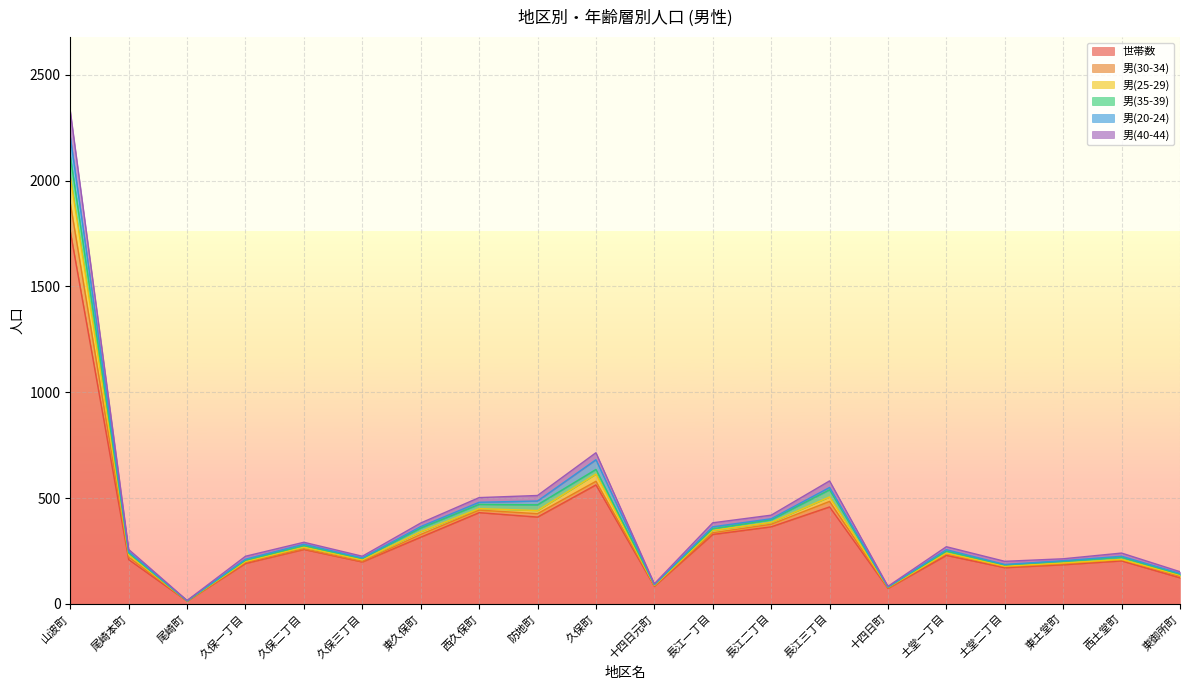

Where does the 男(25-29) series first go above 270?

山波町